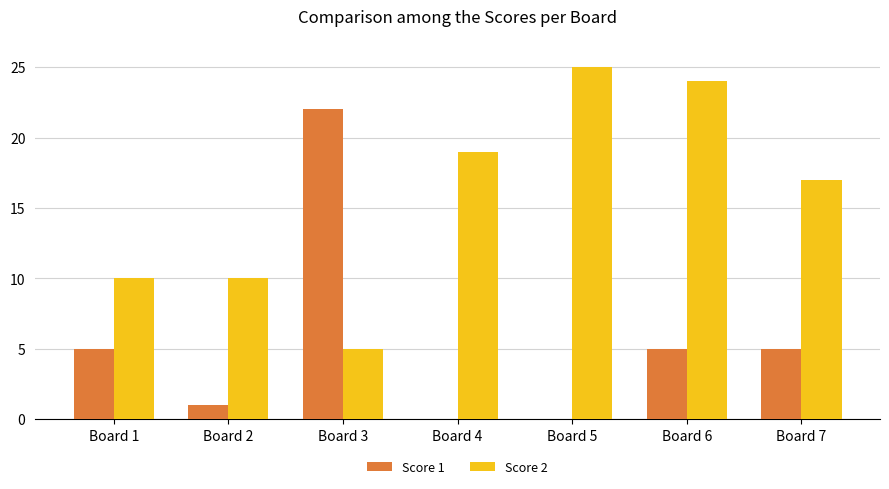

Which series has the largest total across all categories?

Score 2